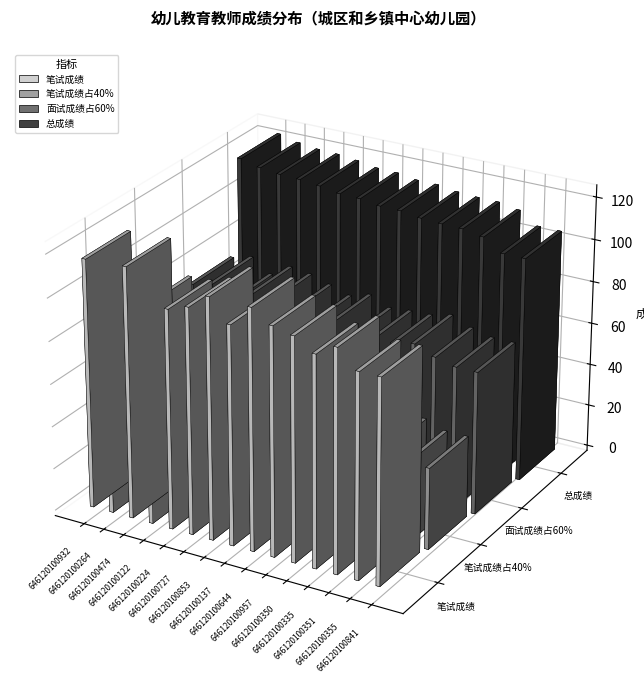

Which category has the lowest value in the 笔试成绩 series?

646120100355